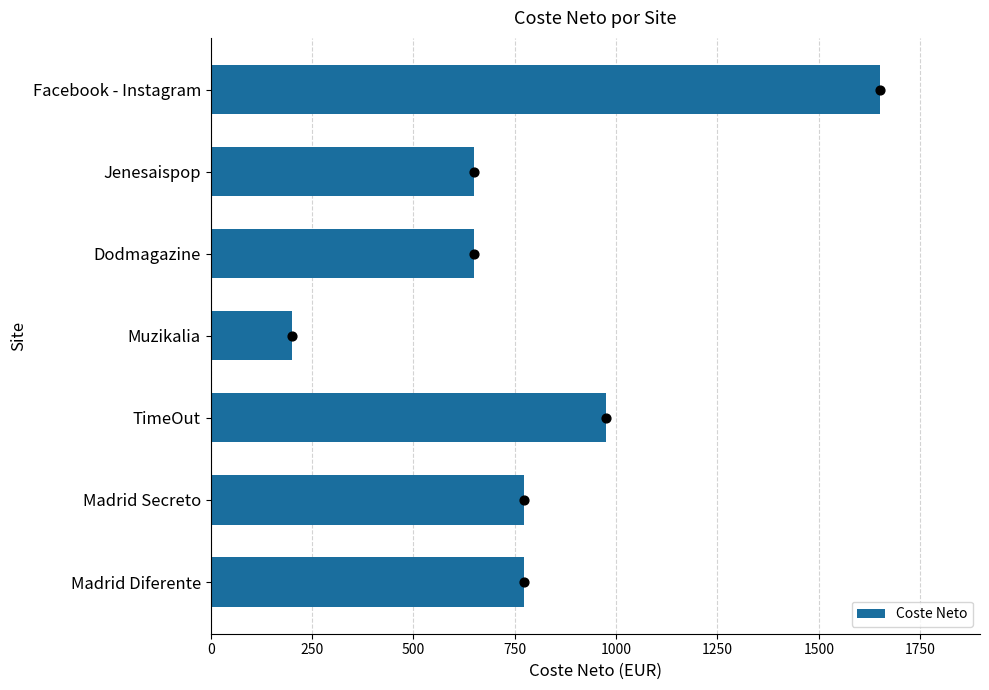

At which label does Coste Neto reach its minimum?

Muzikalia